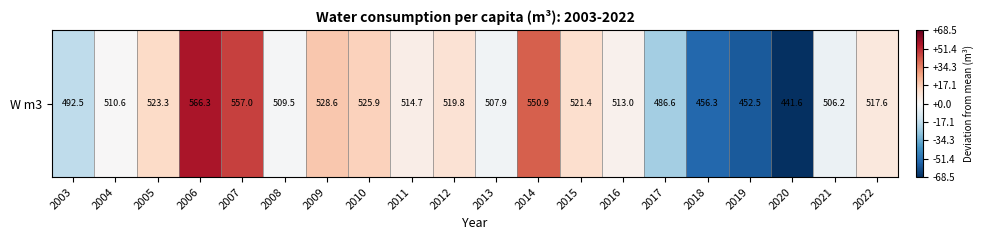

Reading left to right, what are all the values shown in this chart?

-17.6	0.5	13.2	56.2	46.9	-0.6	18.5	15.8	4.6	9.7	-2.2	40.8	11.3	2.9	-23.5	-53.8	-57.6	-68.5	-3.9	7.5